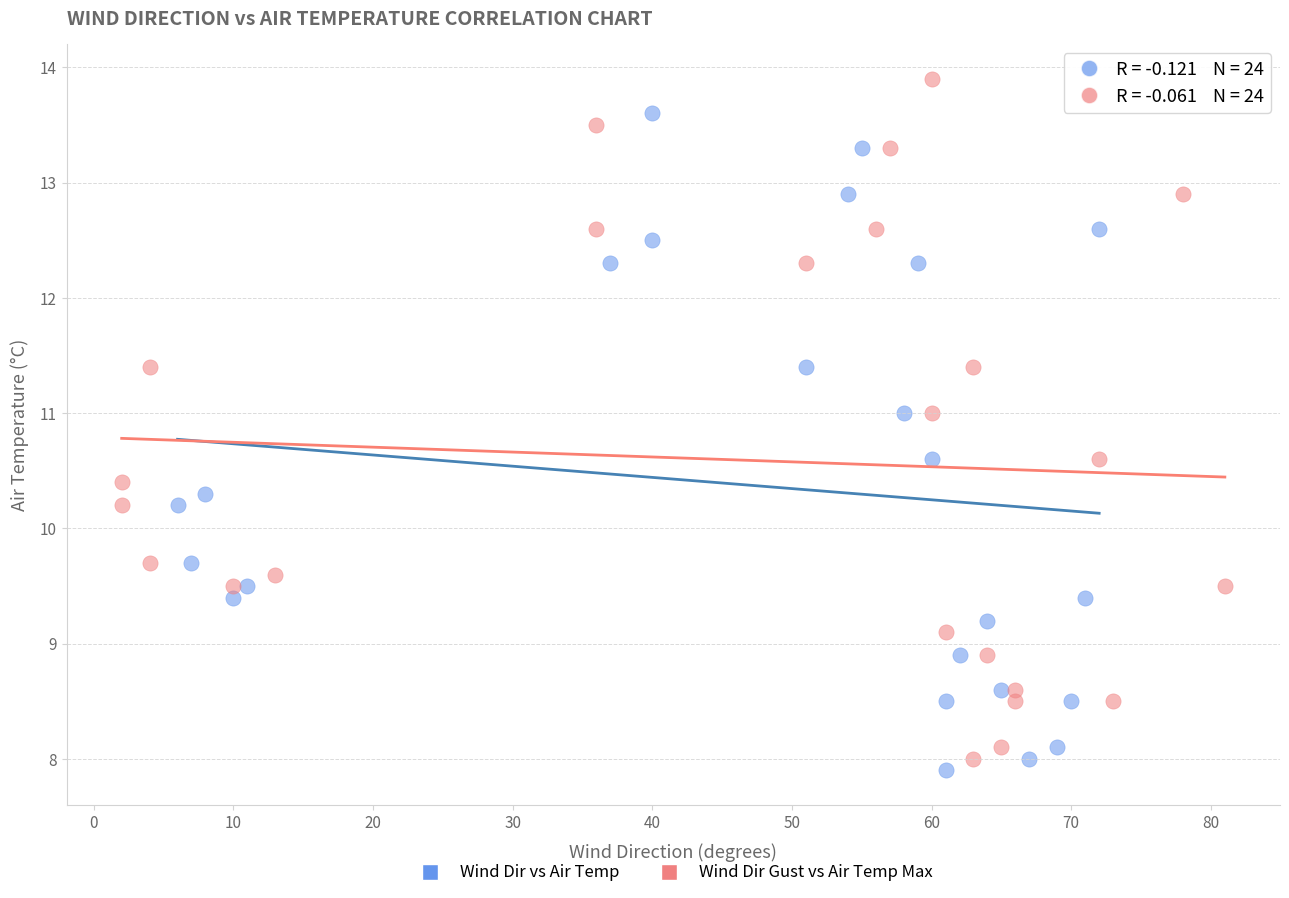

Which series reaches the maximum Y coordinate?

Wind Dir Gust vs Air Temp Max